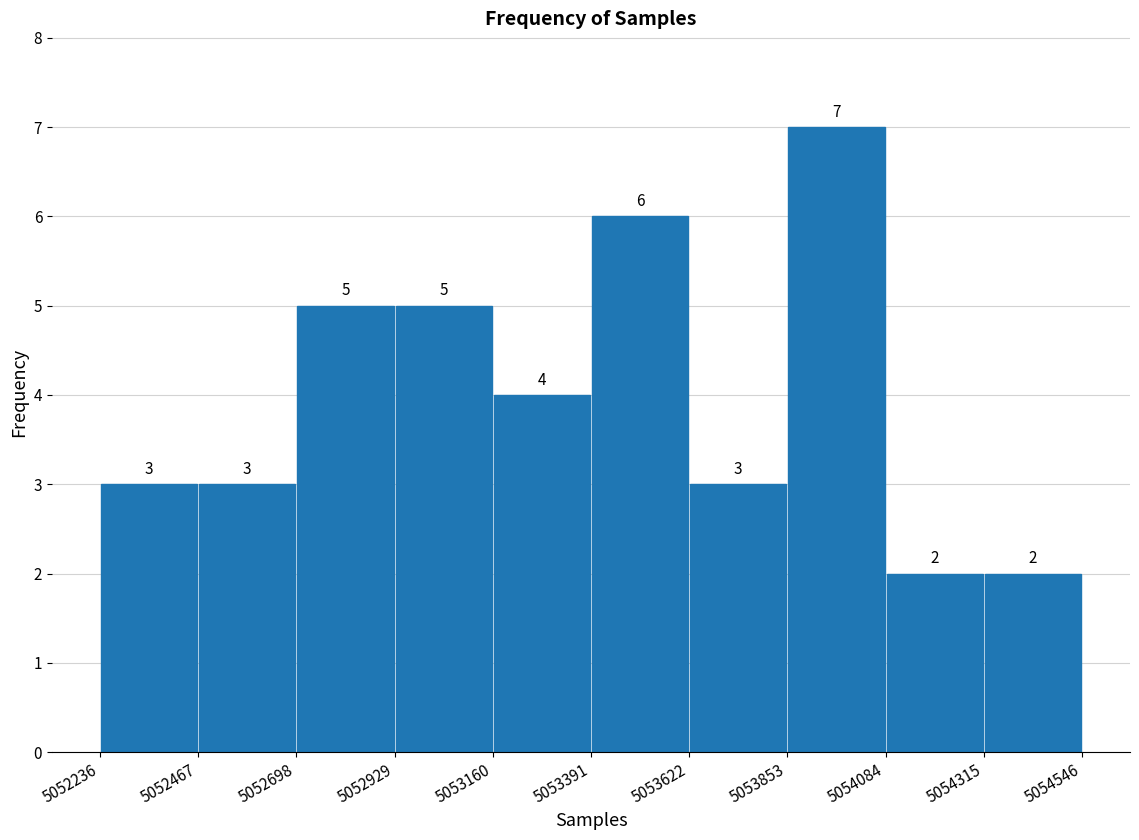

Which range on the x-axis has the tallest bar?

5053853 to 5054084